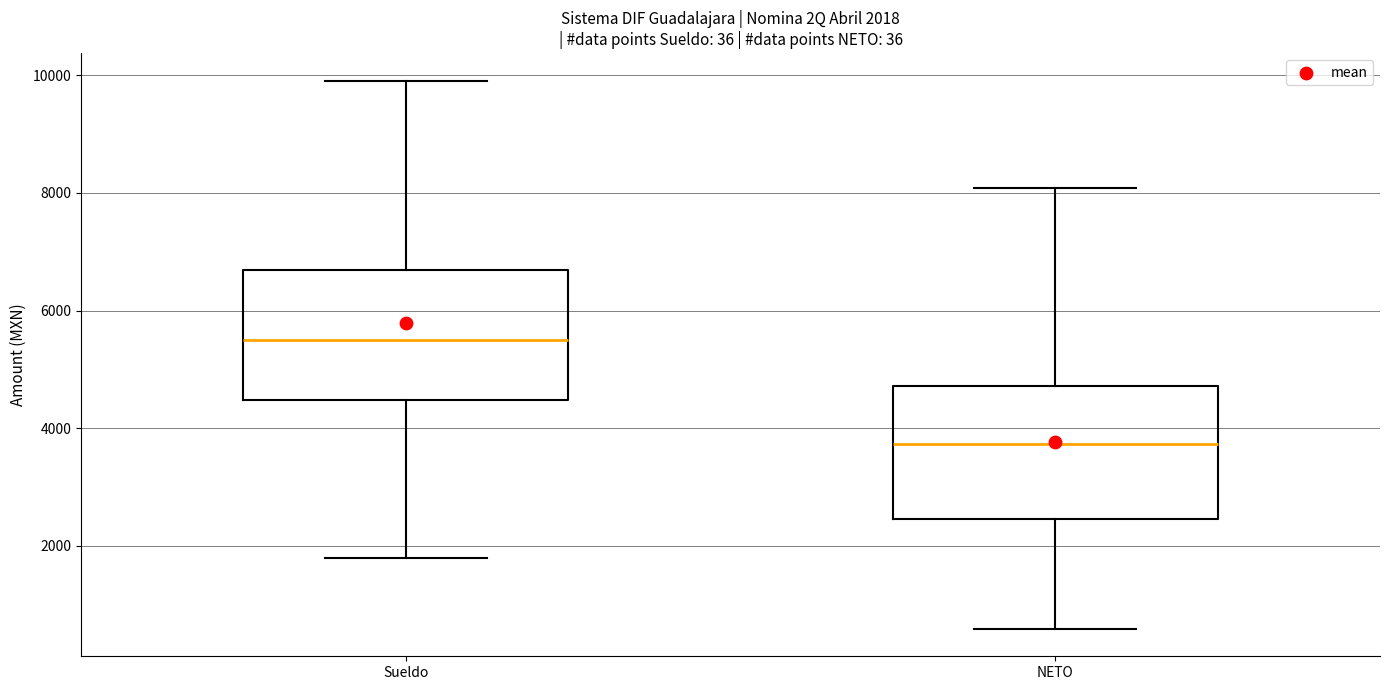

Which box has the lowest median line?

NETO